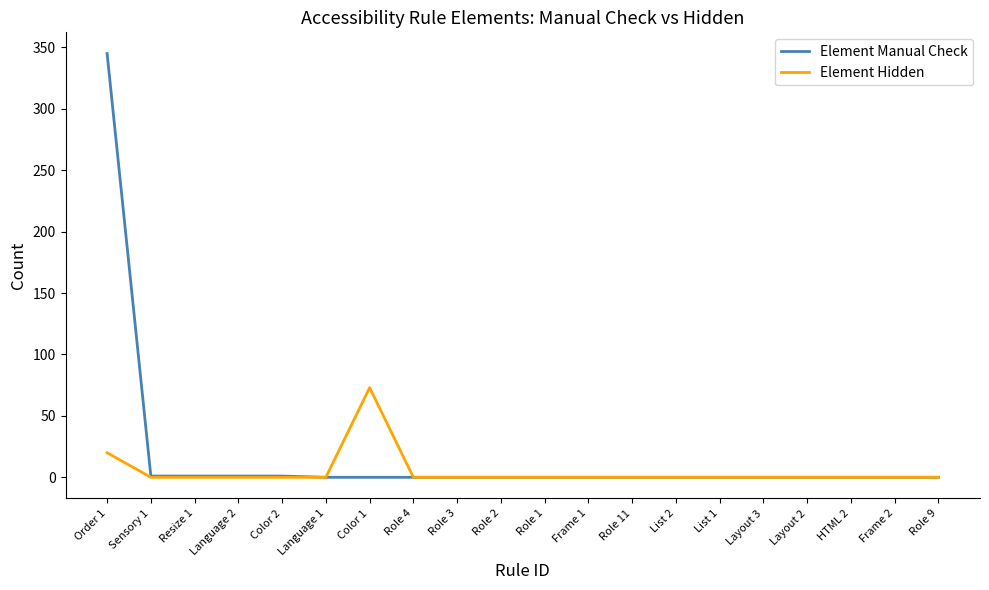

What is the difference between the Element Manual Check values at Sensory 1 and Role 3?

1